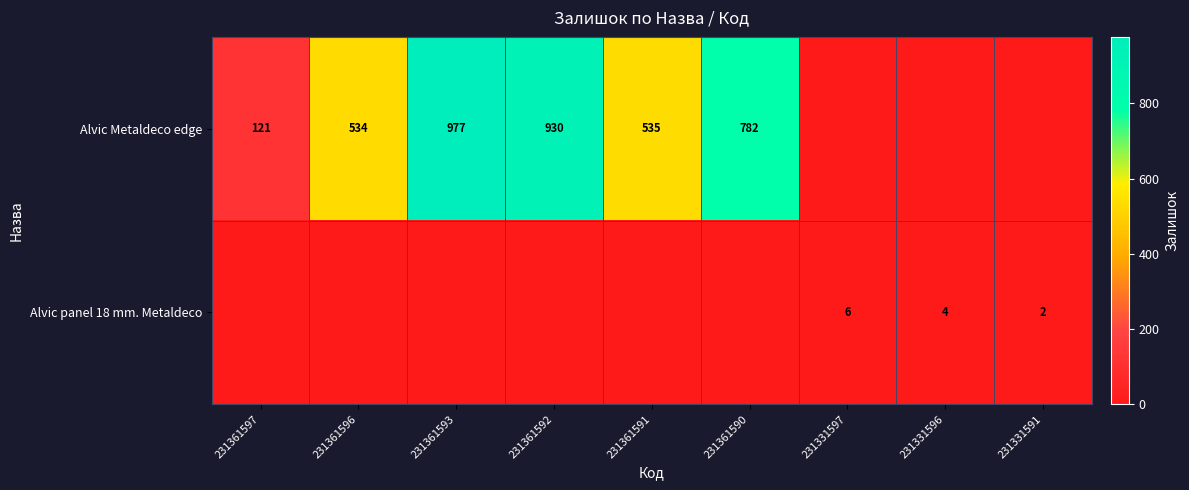

Is it true that Alvic panel 18 mm. Metaldeco equals 3 at 231331591?

False